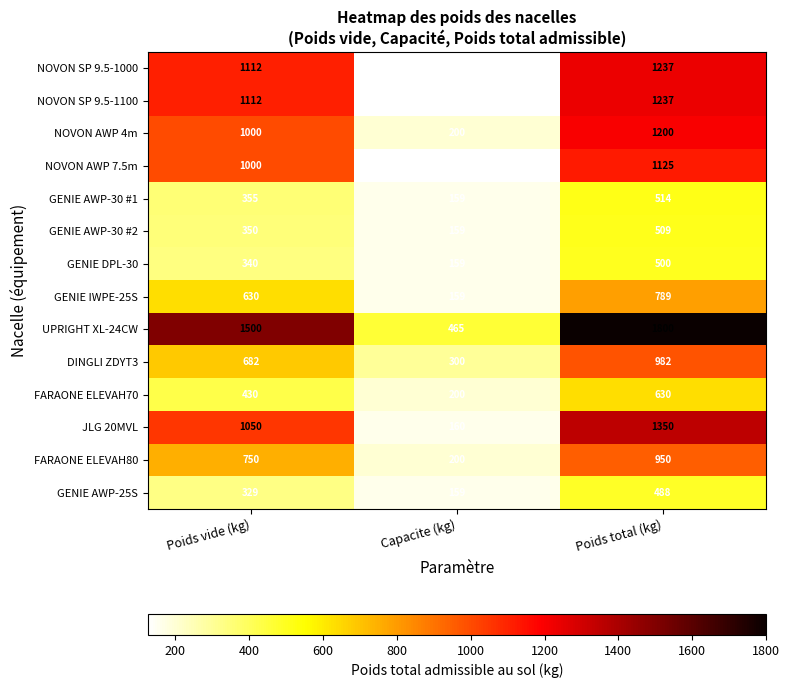

Rank the categories by FARAONE ELEVAH80 value from highest to lowest.

Poids total (kg), Poids vide (kg), Capacite (kg)